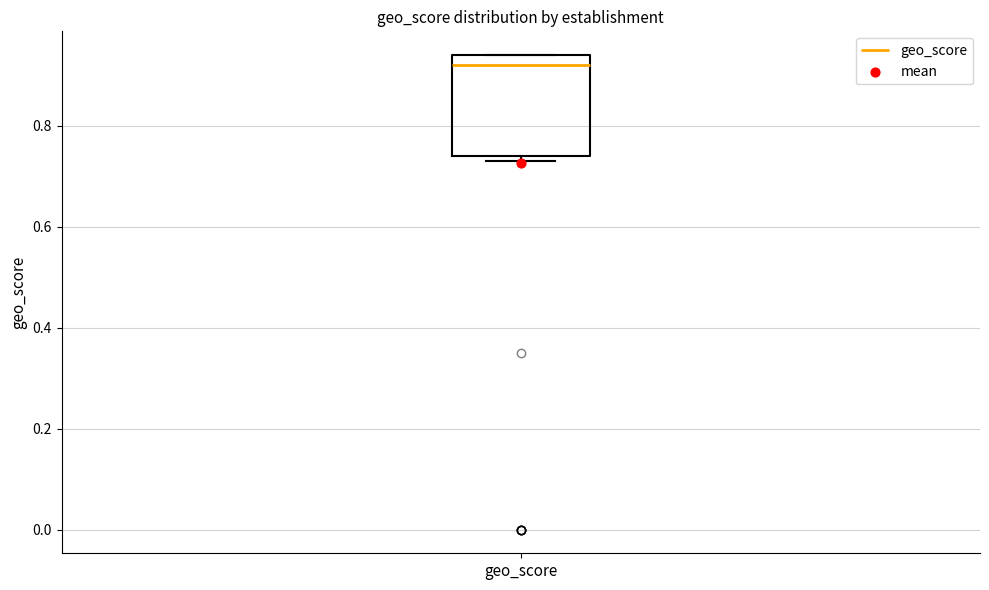

Where is the upper edge of the box for geo_score on the y-axis? The values are not printed on the chart, so give them approximately, as read against the axis.

0.94